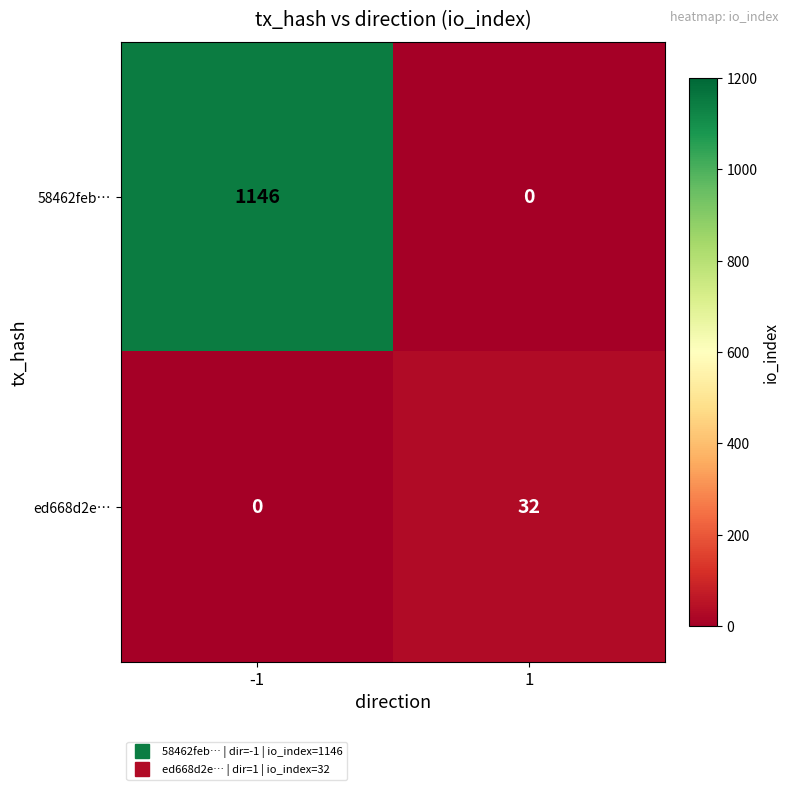

Reading right to left, transcribe all the data shown in this chart.

58462feb…: 0	1146
ed668d2e…: 32	0